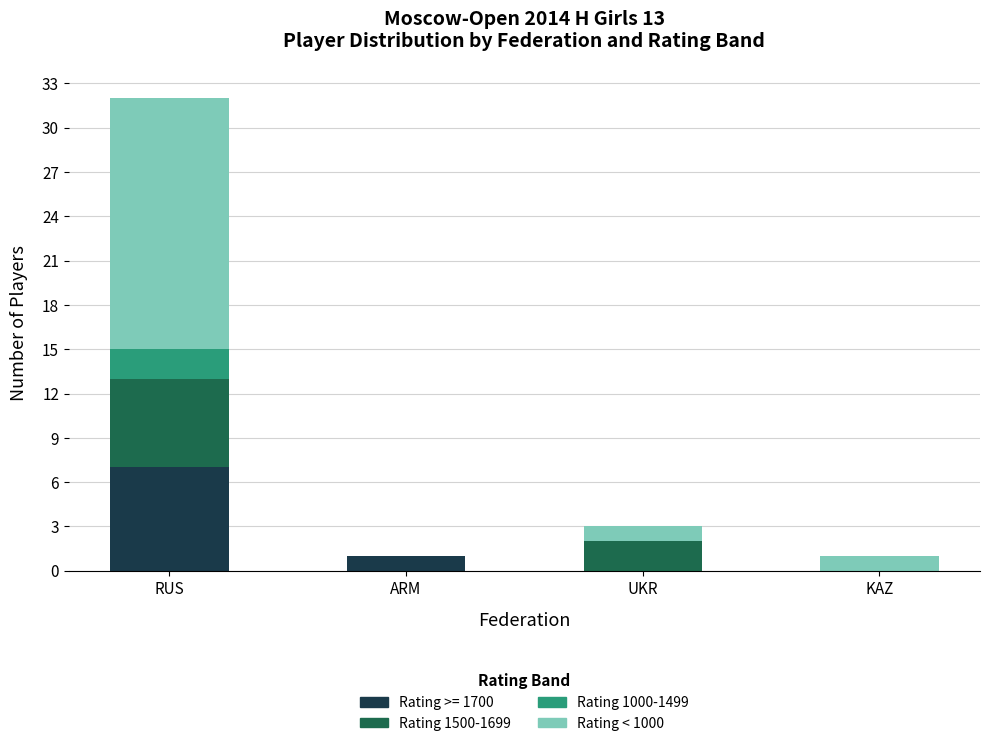

Reading left to right, transcribe the values for Rating >= 1700.

RUS=7	ARM=1	UKR=0	KAZ=0